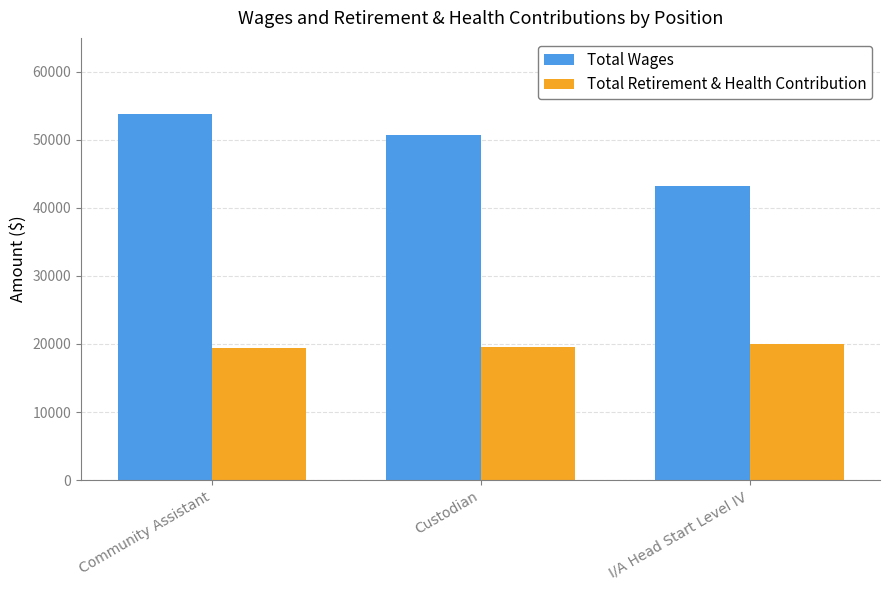

Read the Total Retirement & Health Contribution value at Community Assistant.

19403